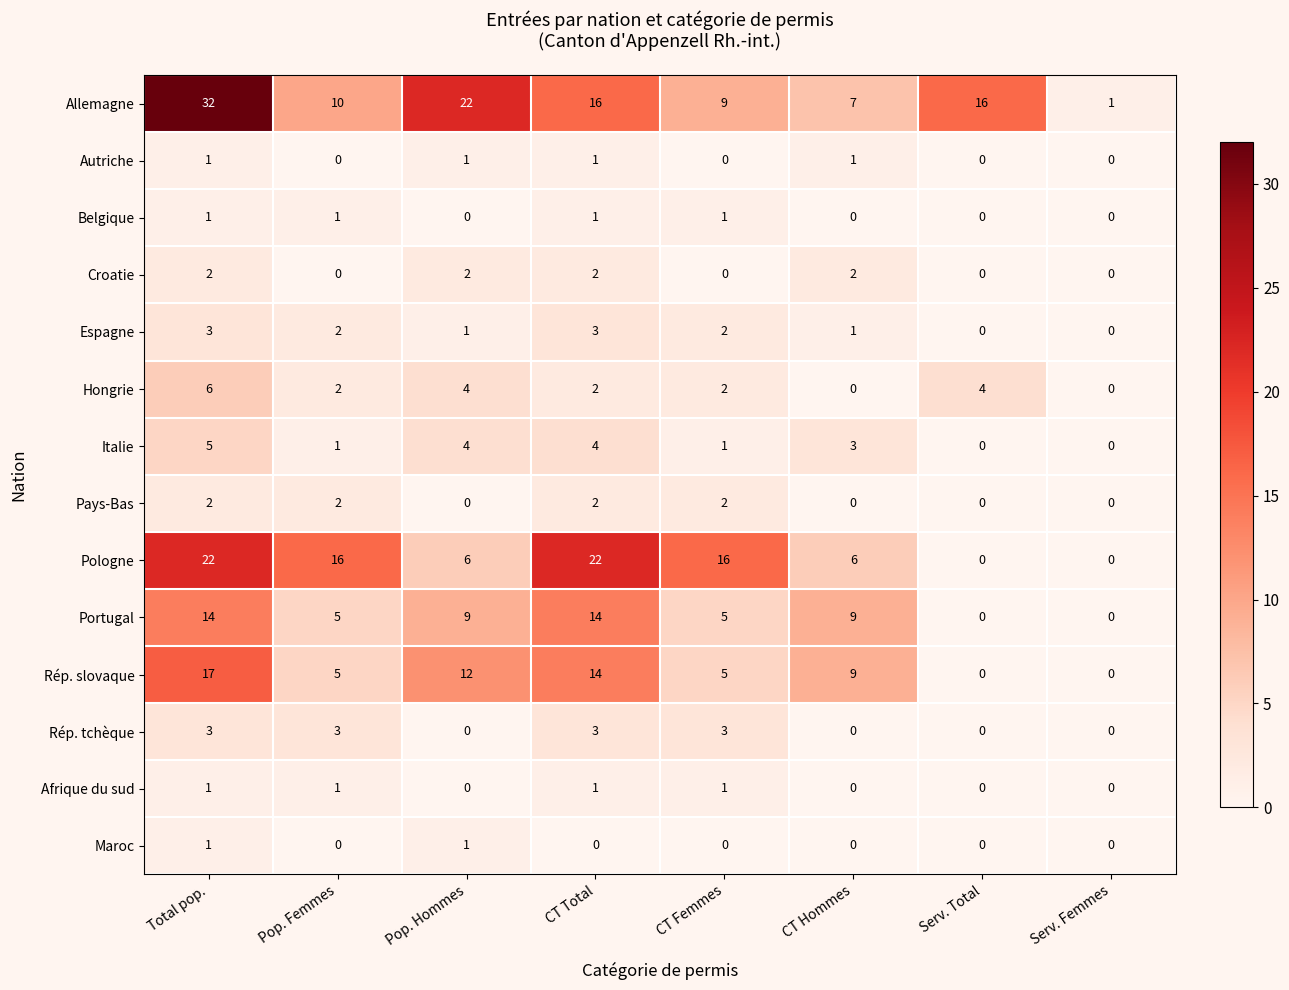

Is the value of Portugal at Serv. Femmes greater than the value of Autriche at Total pop.?

No